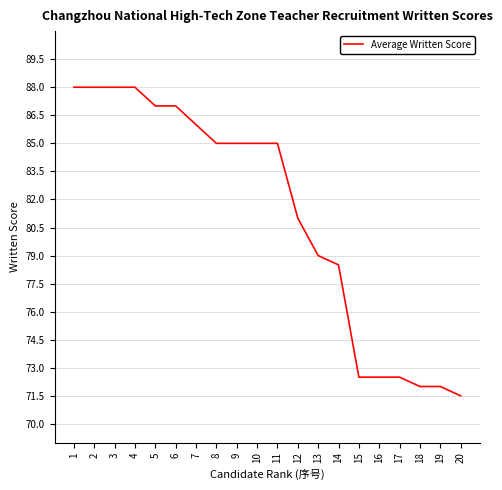

What is the minimum value shown in the chart?

71.5